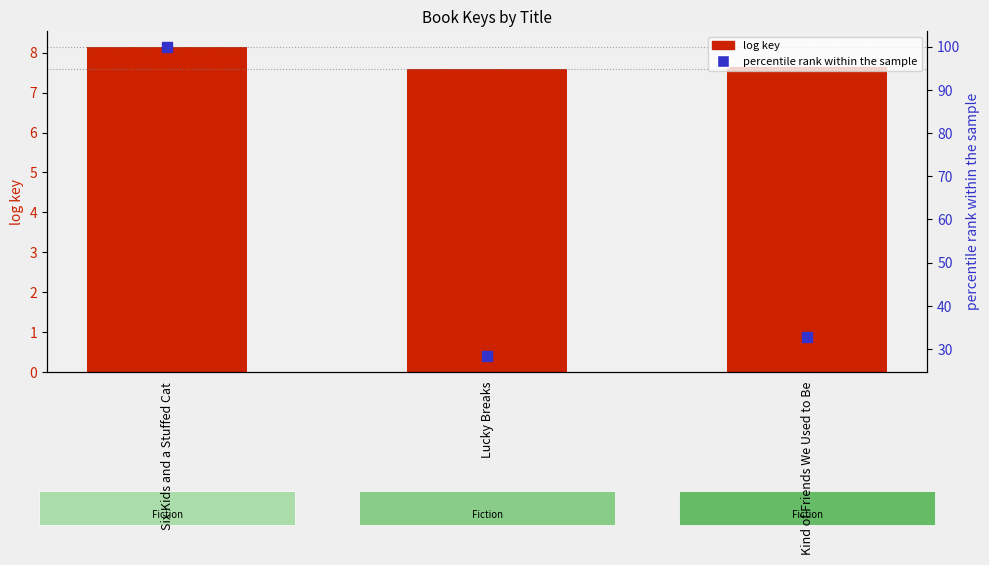

At how many categories does at least one series exceed 48?

1